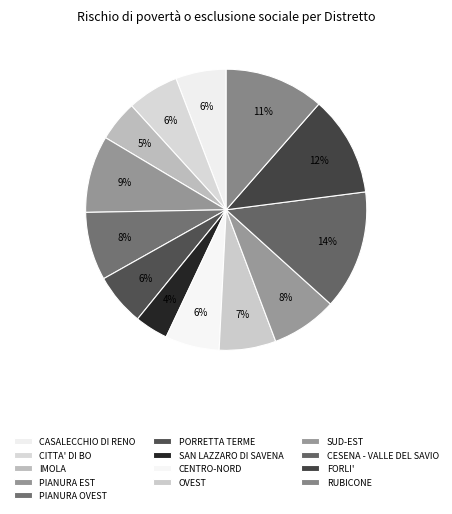

To the nearest percent, what is the difference between the largest and smallest slice percentages?

10%